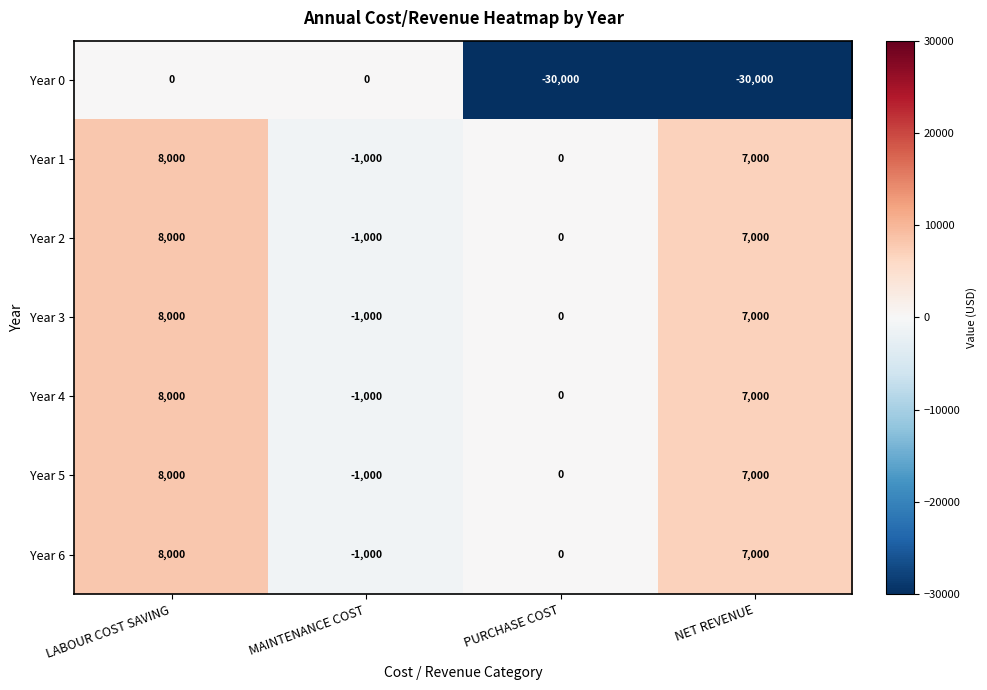

What is the sum of all Year 1 values?

14000